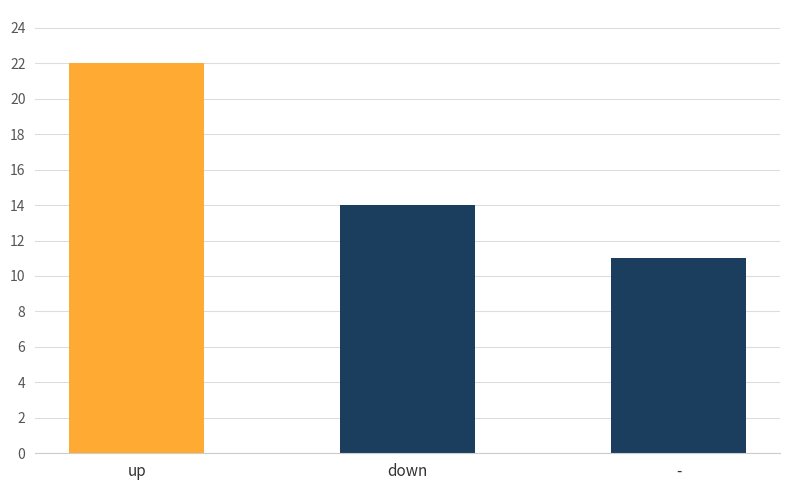

Rank the categories by value from highest to lowest.

up, down, -